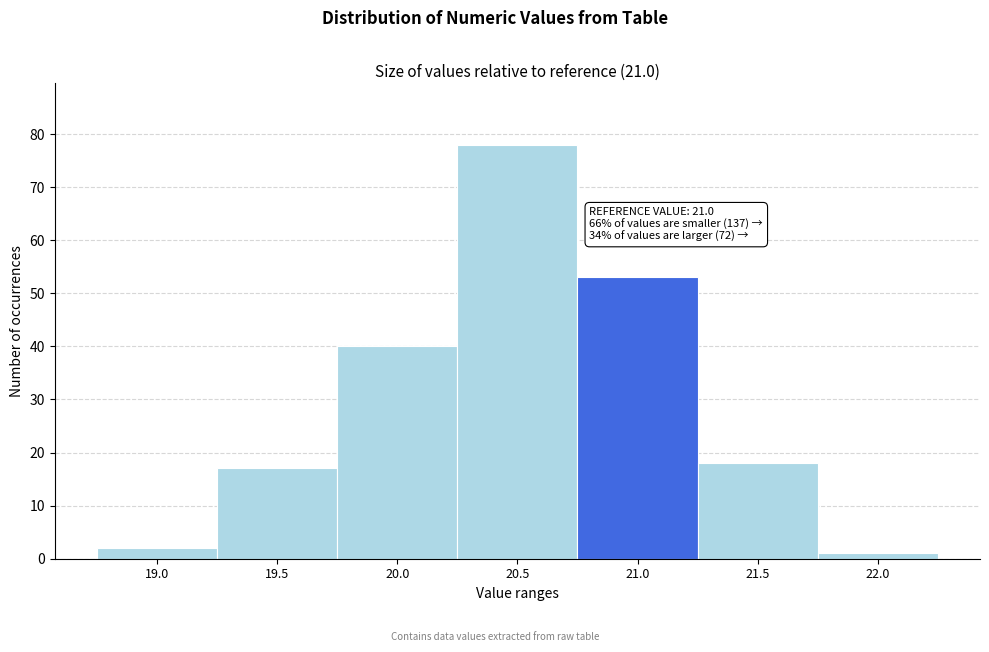

Reading left to right, extract all data points from this chart.

19.0=2	19.5=17	20.0=40	20.5=78	21.0=53	21.5=18	22.0=1